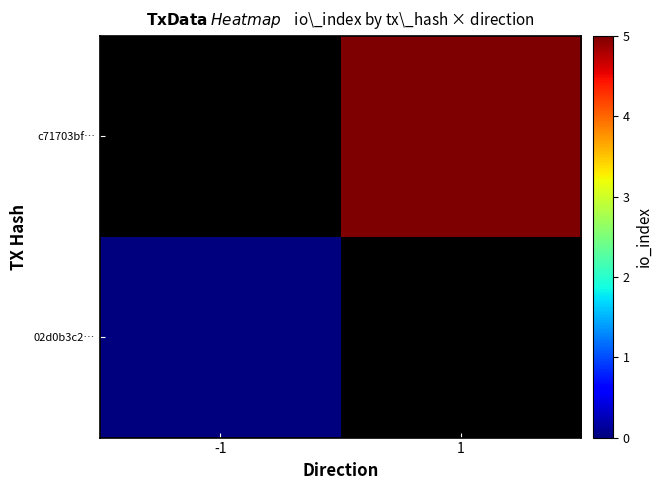

At which category does the chart reach its peak across all series?

1